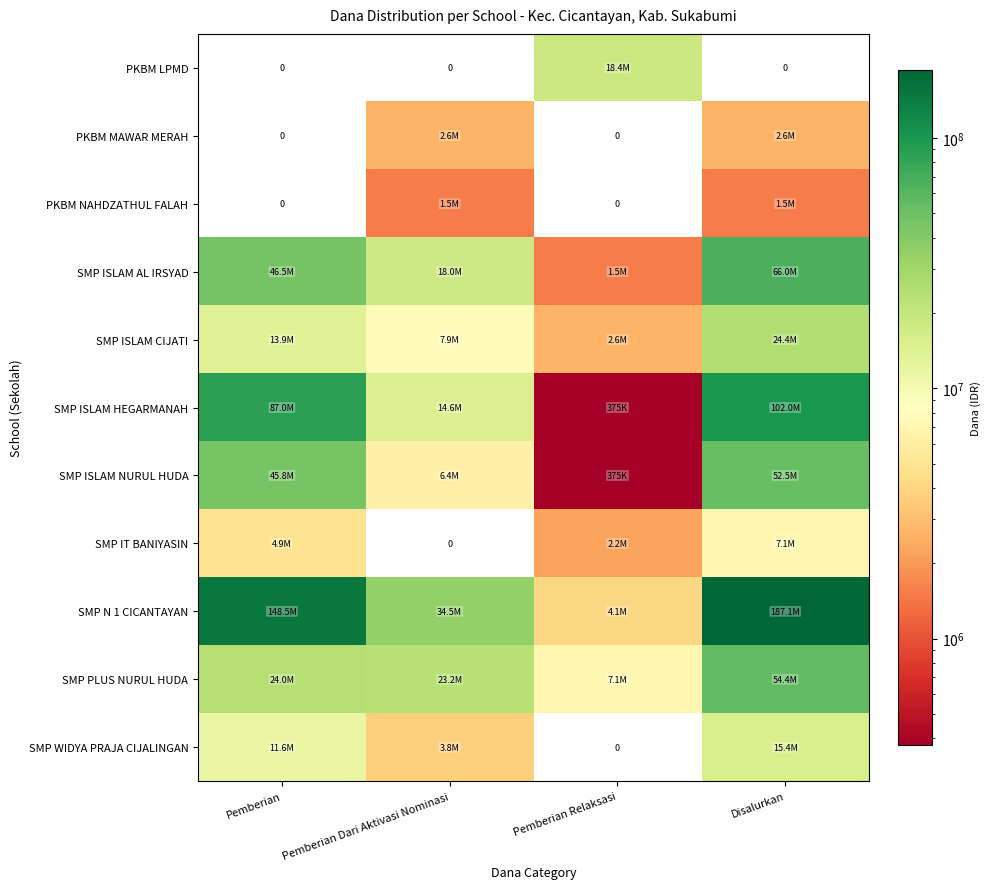

Rank the series at Disalurkan from highest to lowest value.

SMP N 1 CICANTAYAN, SMP ISLAM HEGARMANAH, SMP ISLAM AL IRSYAD, SMP PLUS NURUL HUDA, SMP ISLAM NURUL HUDA, SMP ISLAM CIJATI, SMP WIDYA PRAJA CIJALINGAN, SMP IT BANIYASIN, PKBM MAWAR MERAH, PKBM NAHDZATHUL FALAH, PKBM LPMD